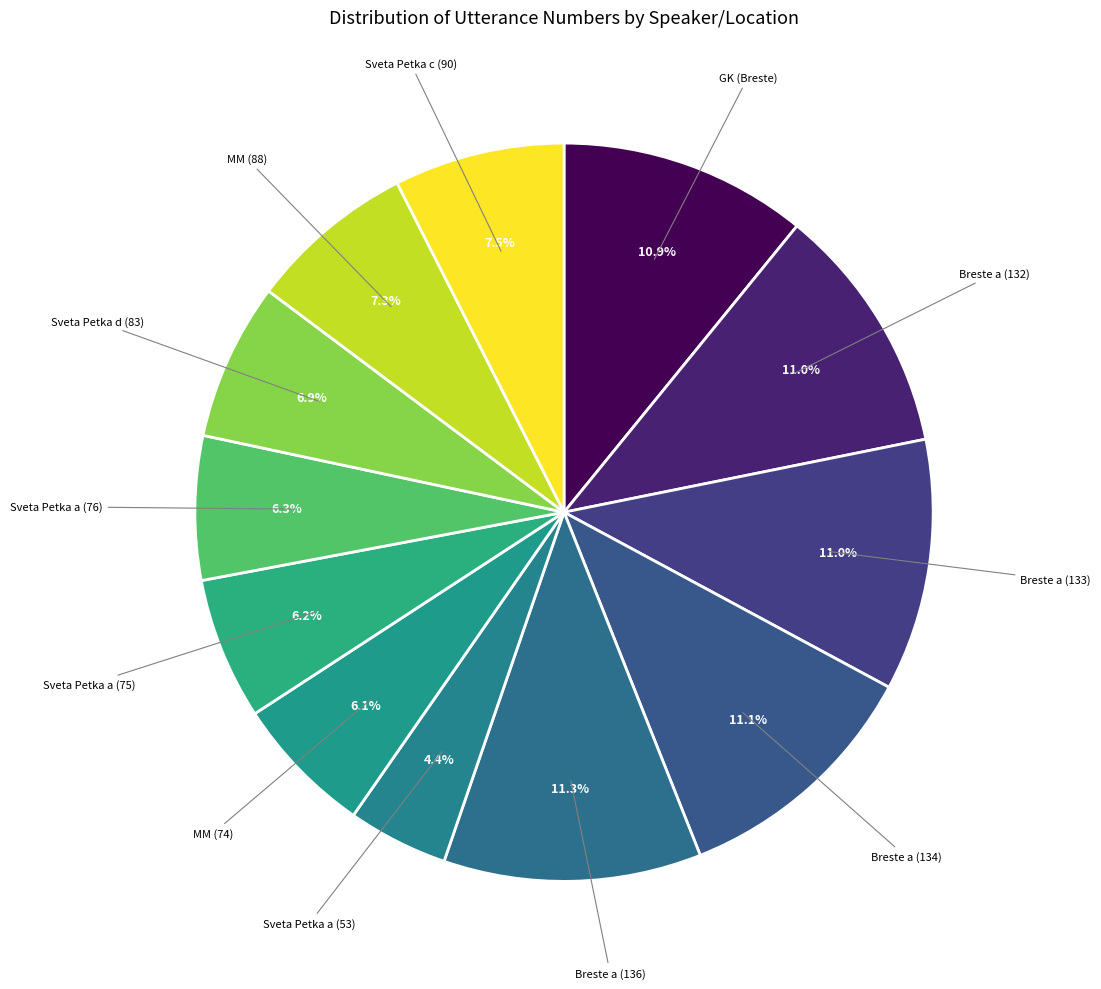

Count the number of slices in the pie.

12